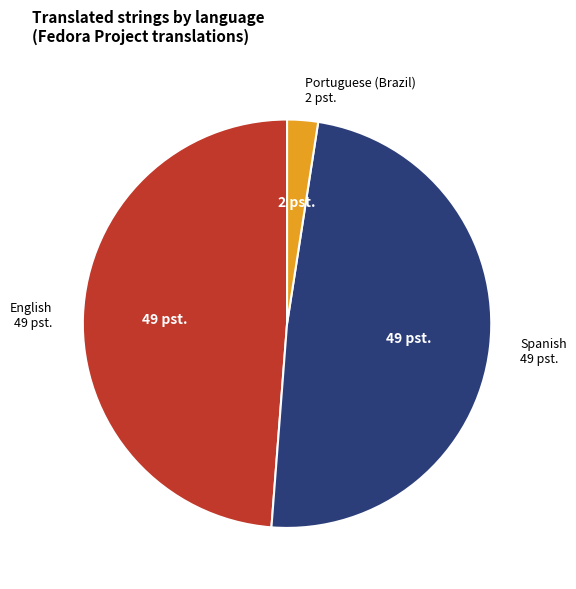

Is there any slice that represents more than half of the pie?

No